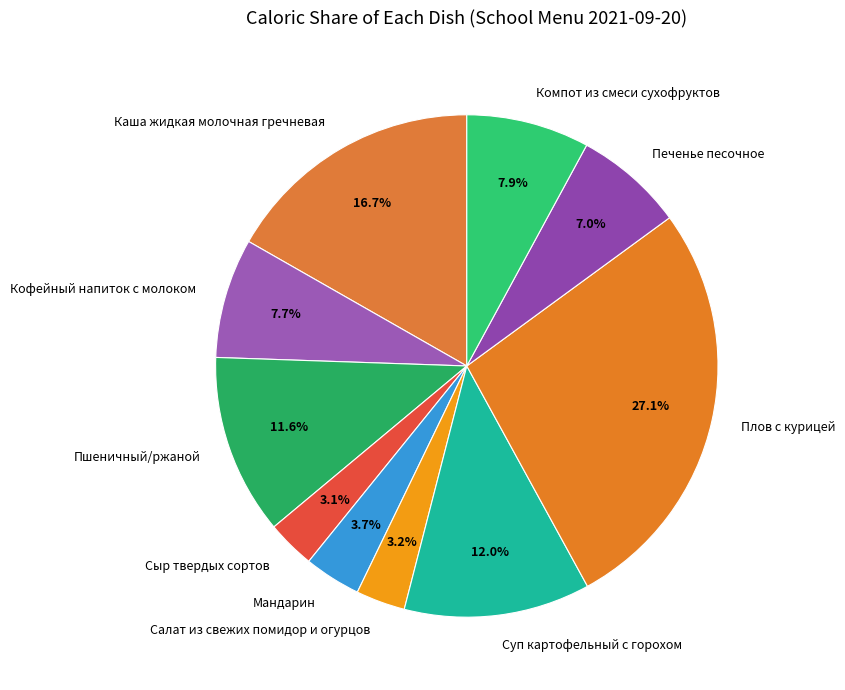

Is there any slice that represents more than half of the pie?

No